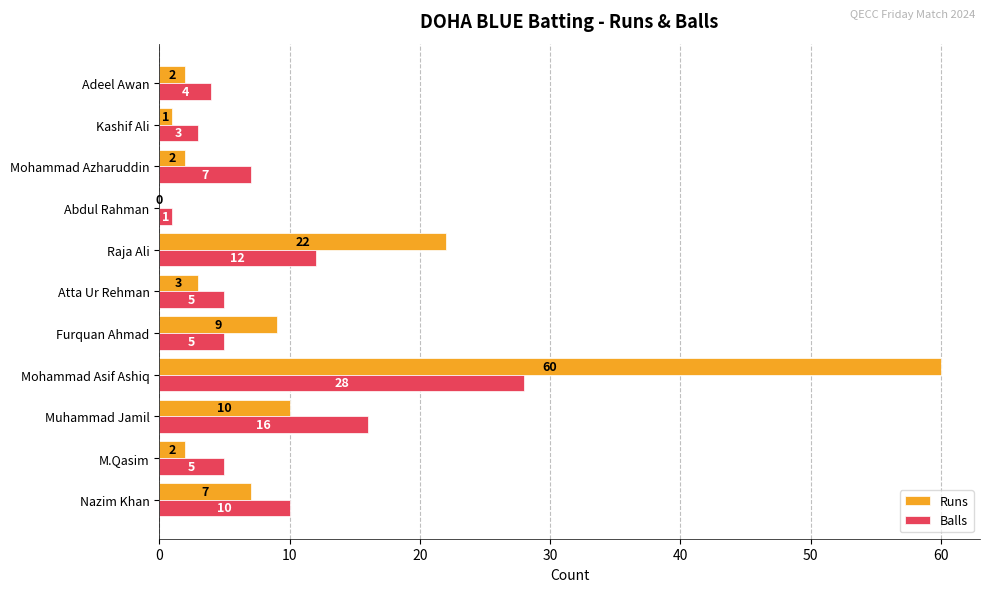

What is the greatest value displayed?

60